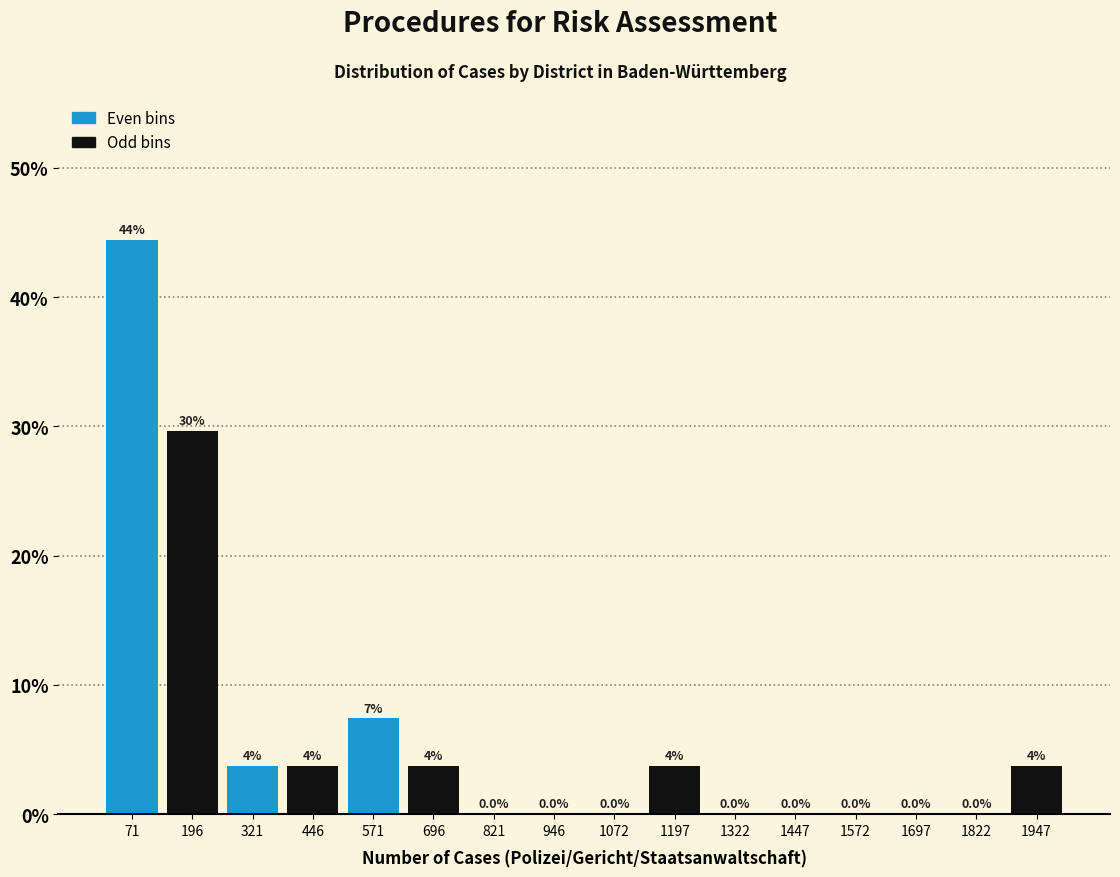

Which range on the x-axis has the tallest bar?

0 to 140